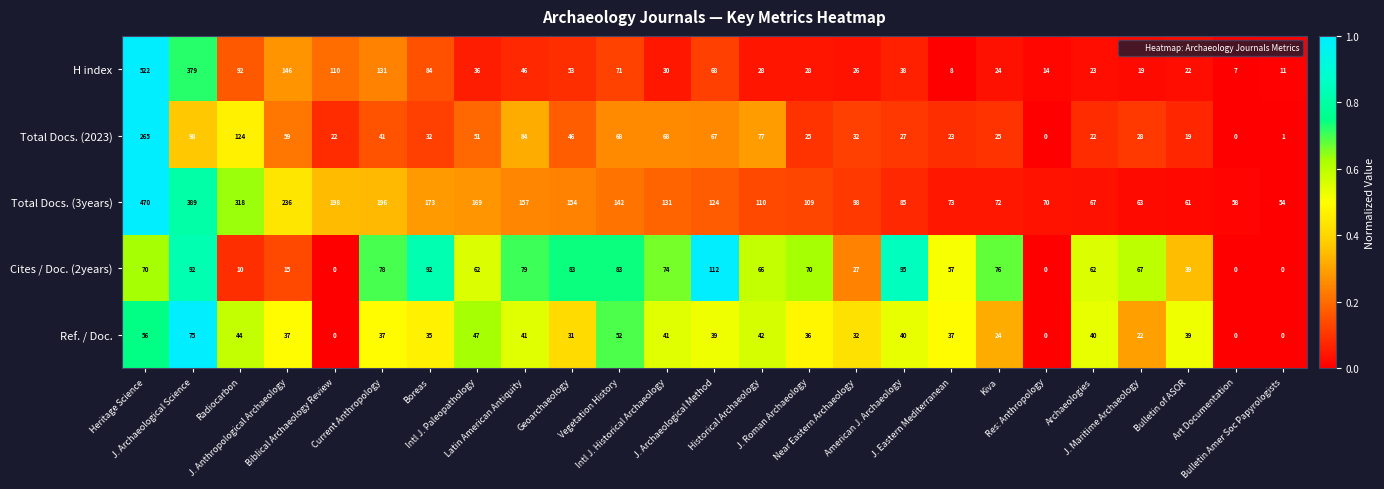

Between Radiocarbon and Current Anthropology, which series saw the biggest shift?

Total Docs. (3years)